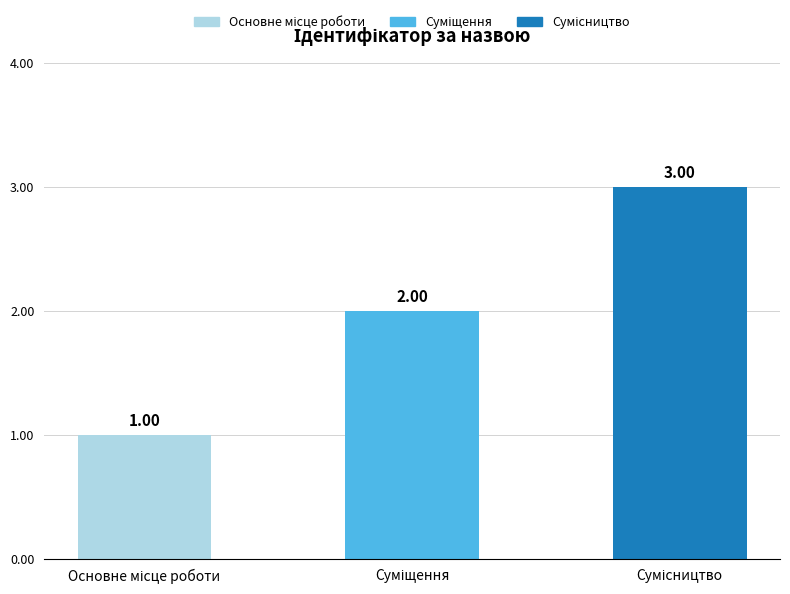

What is the sum of all values?

6